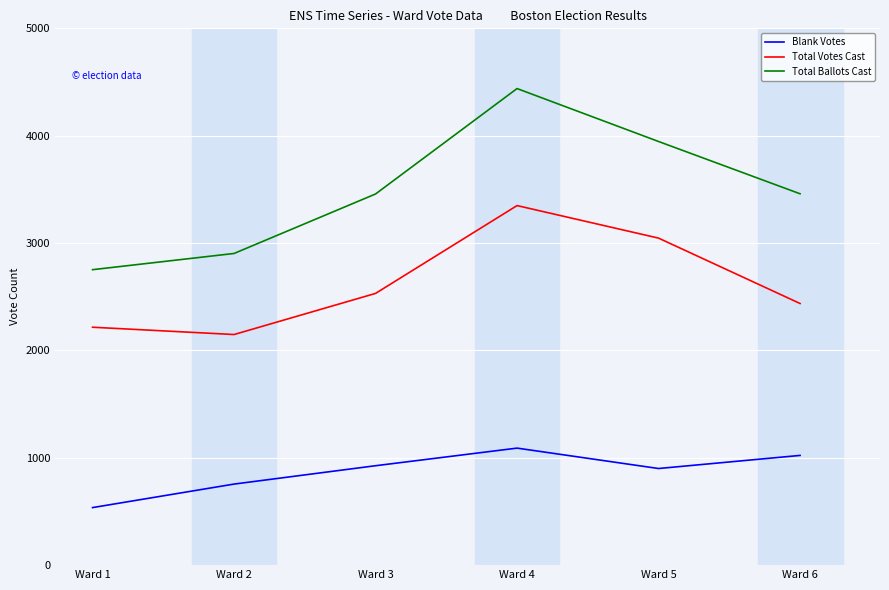

What is the approximate value of Blank Votes at Ward 2, to the nearest 50?

750